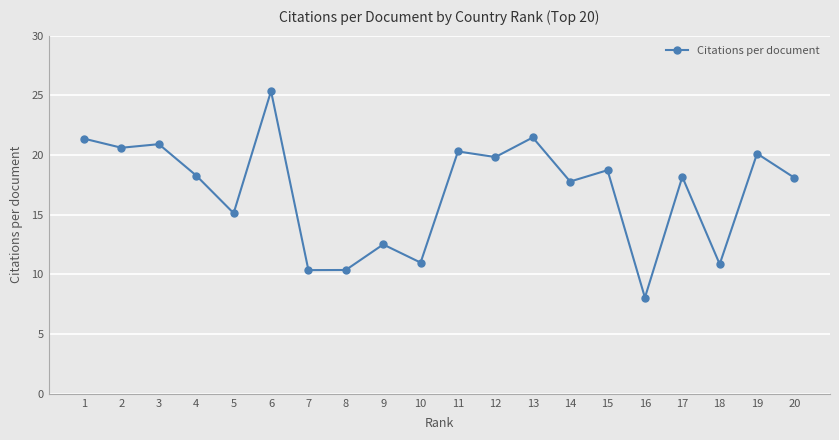

The value at 18 is 10.9. True or false?

True